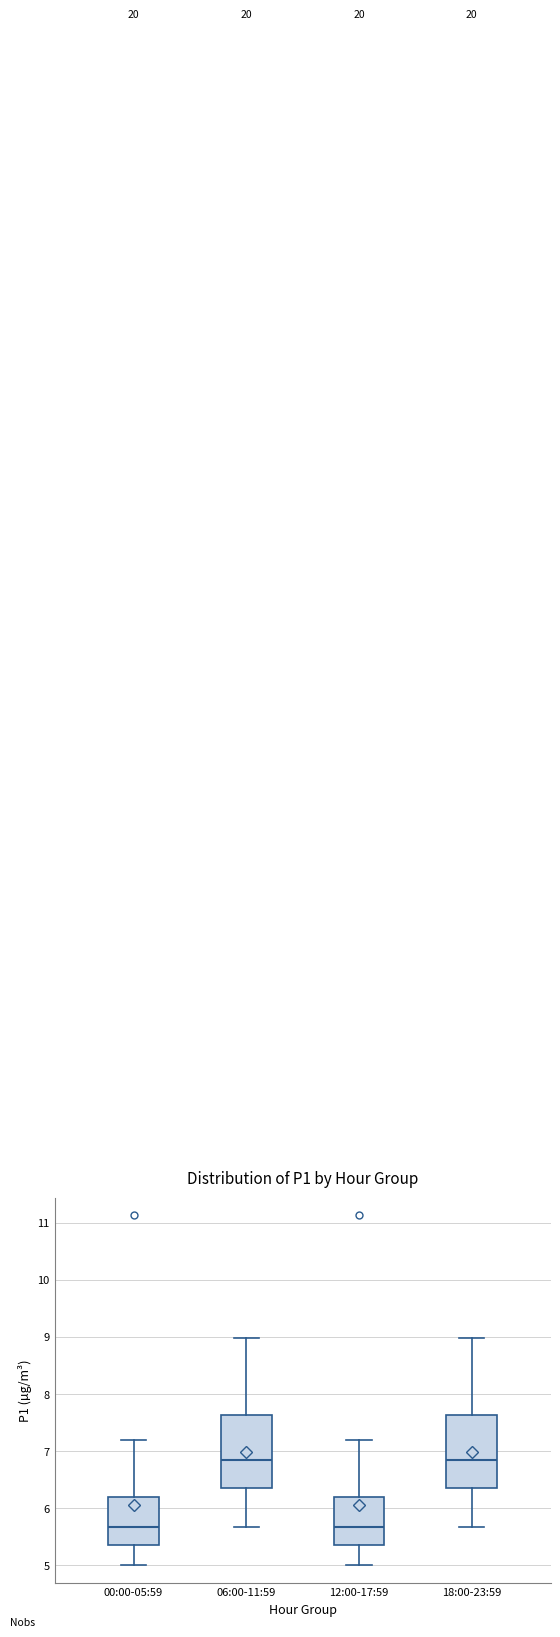

Reading left to right, transcribe this box plot: for each box, give where its median line is, the range the box spans, and where its two whiskers end, as read against the y-axis. The values are not printed on the chart, so give them approximately, as read against the axis.

00:00-05:59: median 5.7, box 5.4 to 6.2, whiskers 5.0 to 7.2
06:00-11:59: median 6.9, box 6.3 to 7.6, whiskers 5.7 to 9.0
12:00-17:59: median 5.7, box 5.4 to 6.2, whiskers 5.0 to 7.2
18:00-23:59: median 6.9, box 6.3 to 7.6, whiskers 5.7 to 9.0